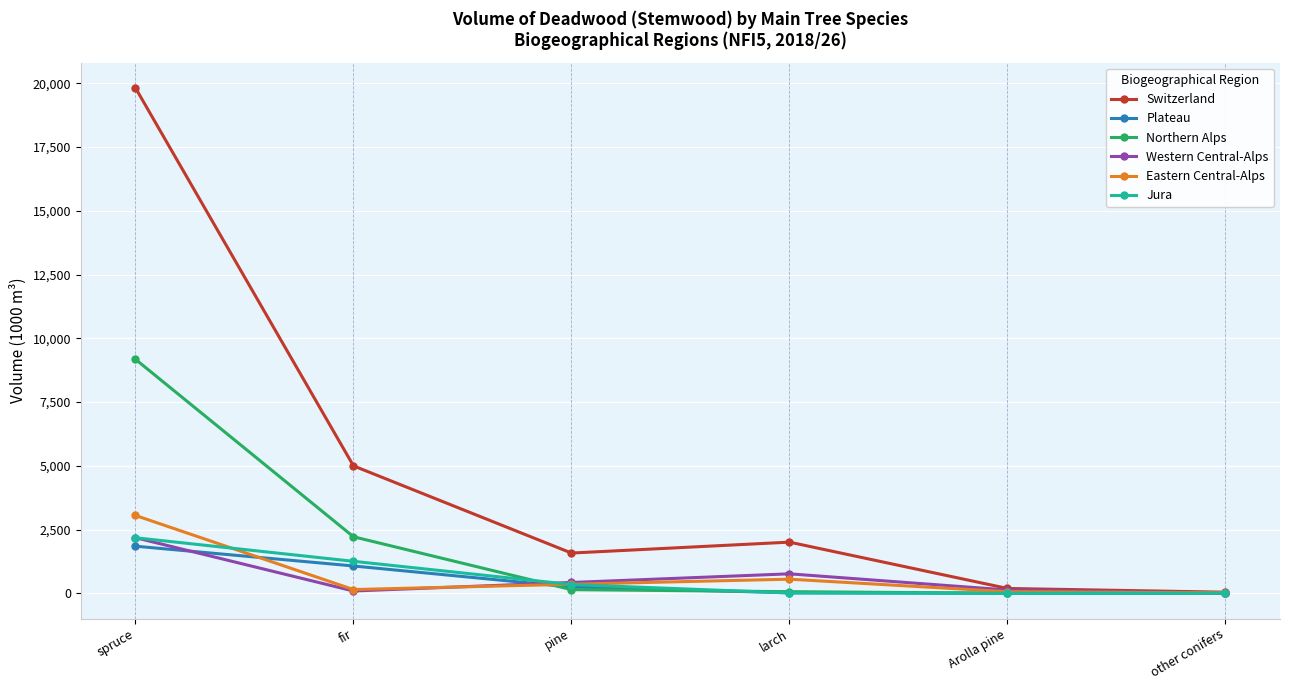

Is it true that Northern Alps equals 2395 at spruce?

False